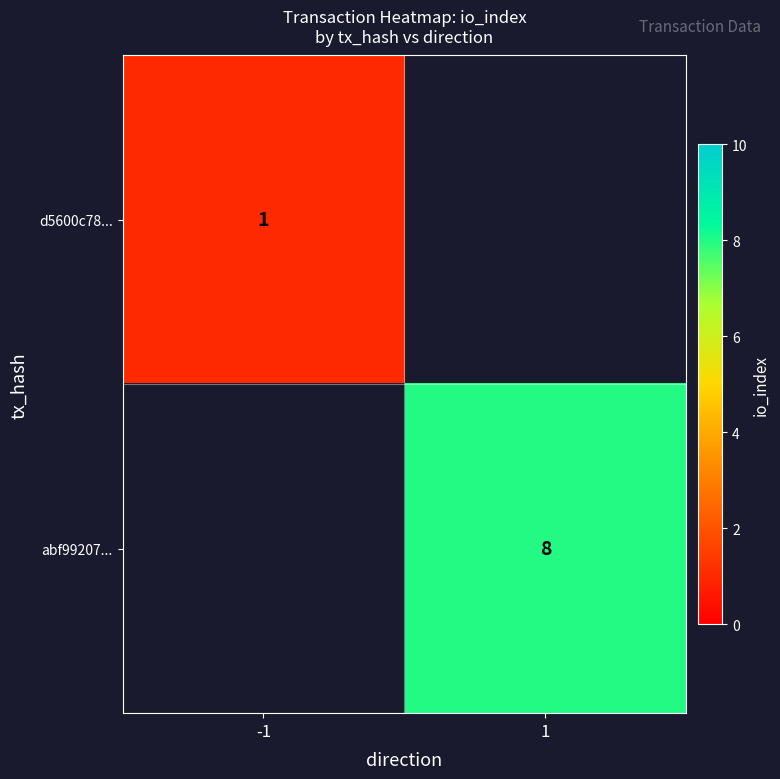

At how many categories does at least one series exceed 7?

1